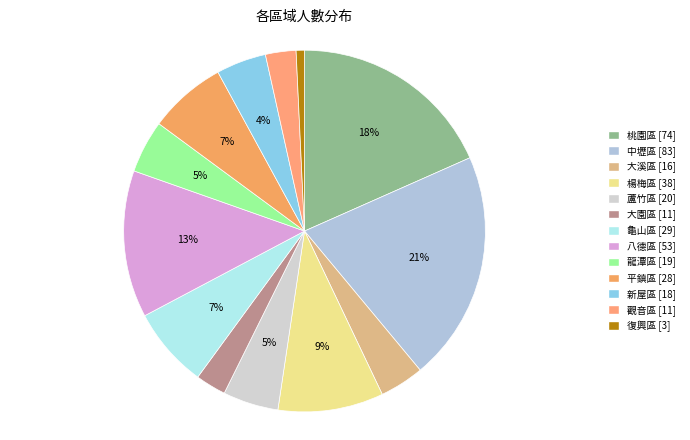

To the nearest percent, what is the difference between the 復興區 and 龍潭區 slice percentages?

4%